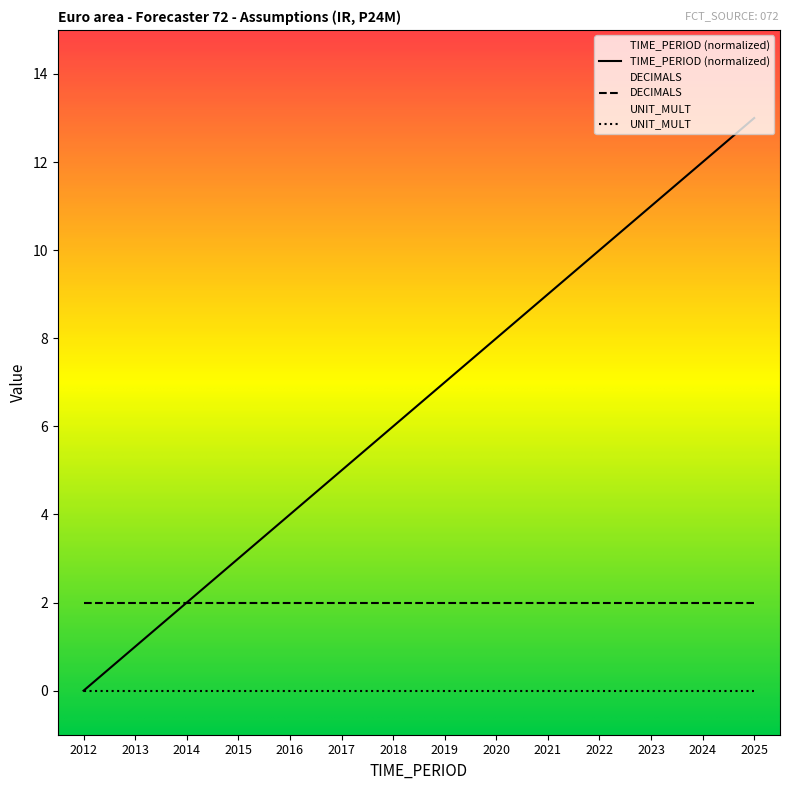

Rank the series by their maximum value, from highest to lowest.

TIME_PERIOD (normalized), DECIMALS, UNIT_MULT